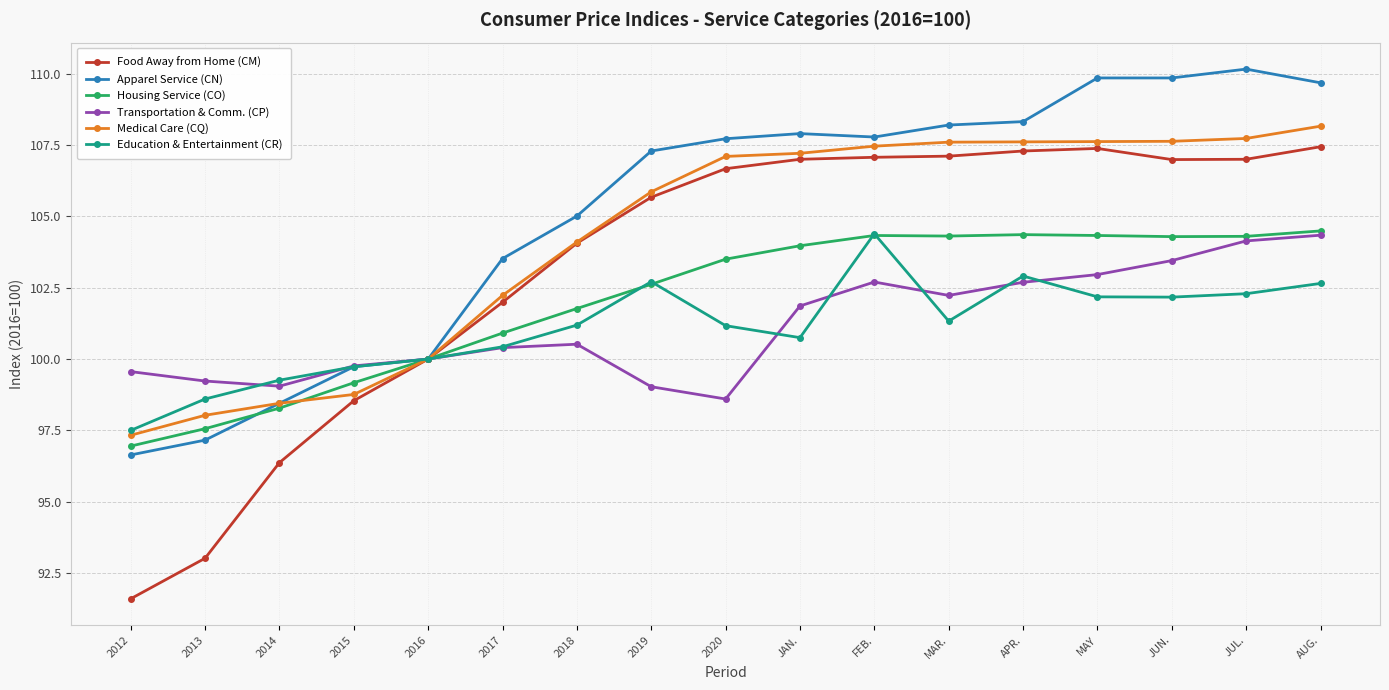

Does the chart display data point markers on the line(s)?

Yes